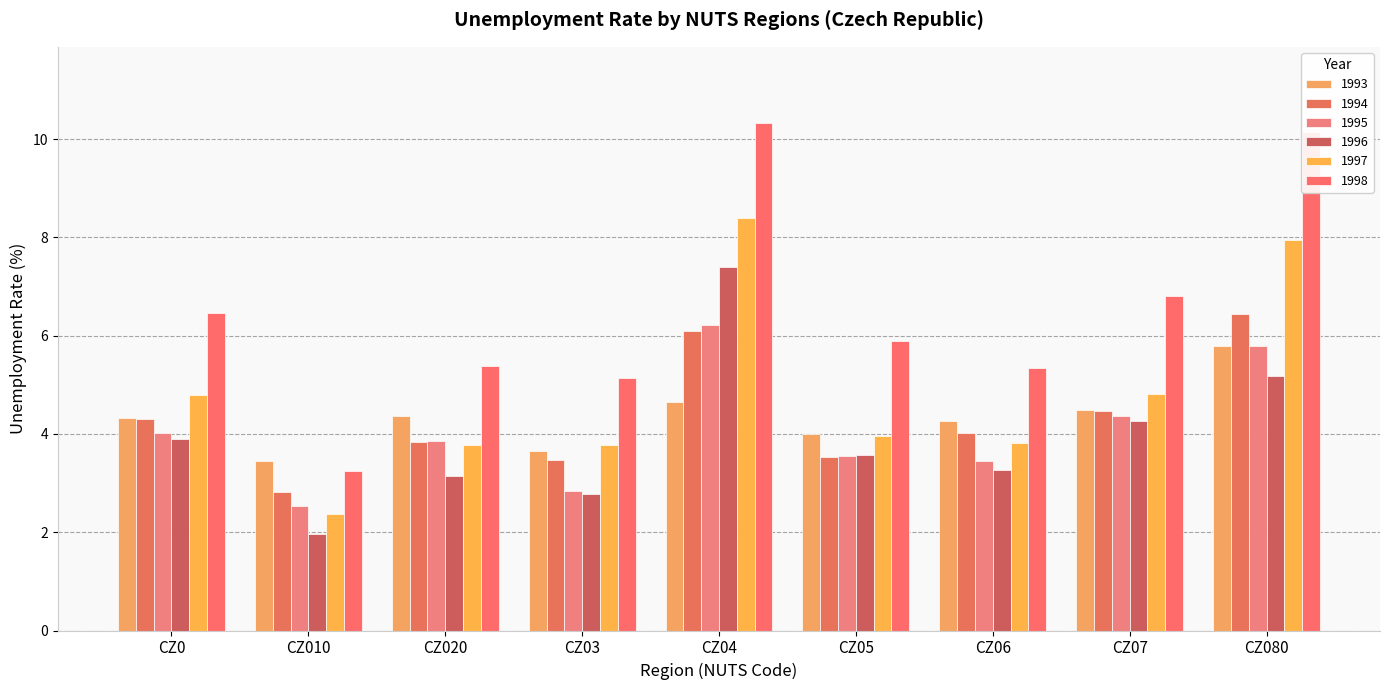

Which series has the largest total across all categories?

1998